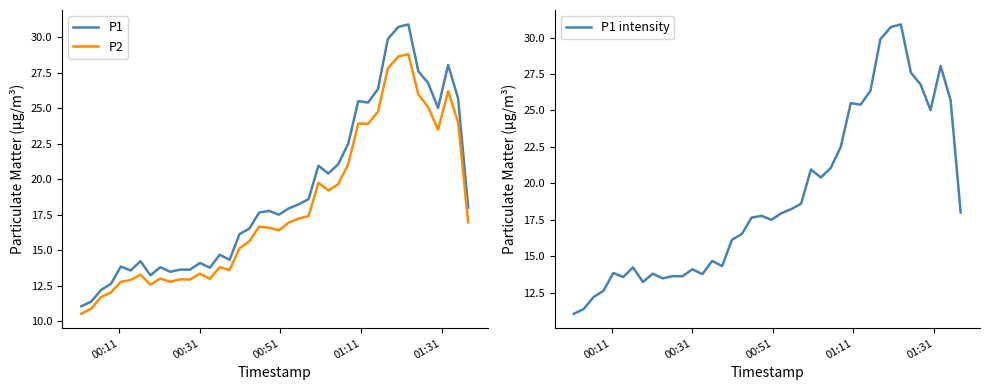

True or false: P1 and P2 intersect in this chart.

False